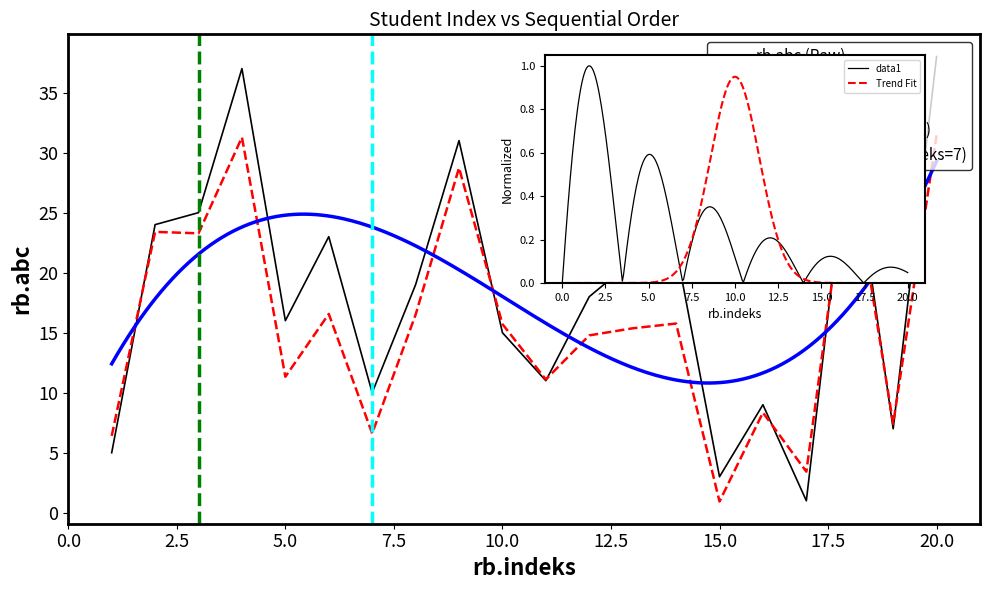

What is the change in value from 8 to 13?

+2